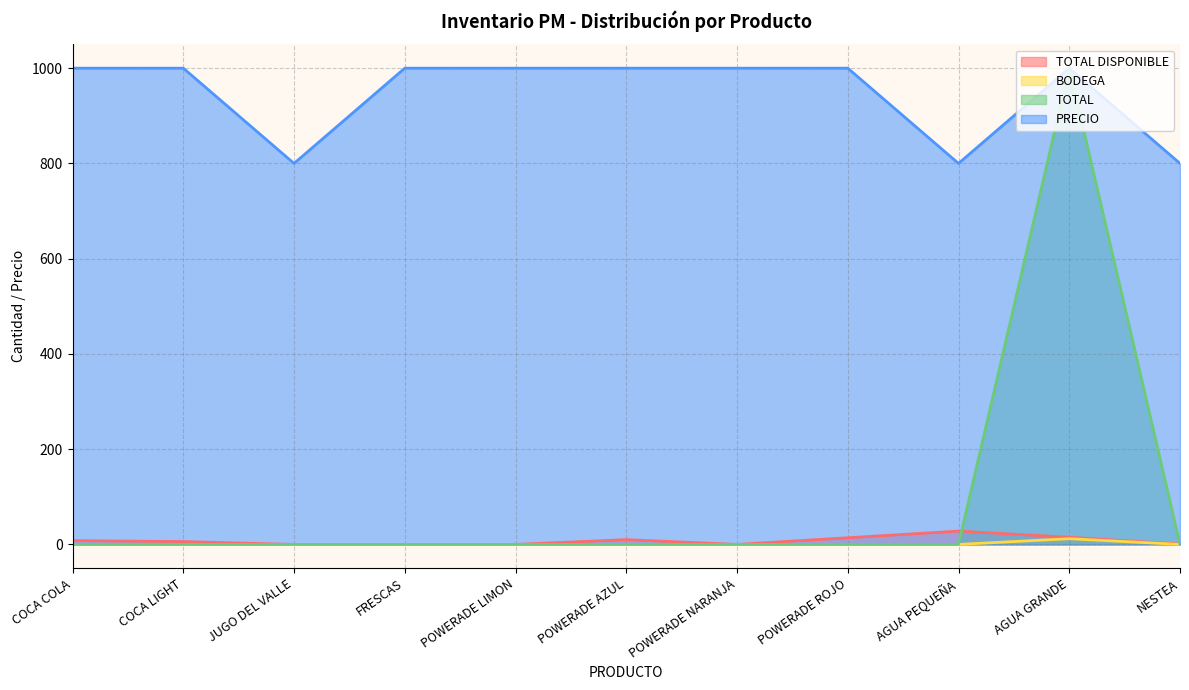

At how many categories does at least one series exceed 886?

8